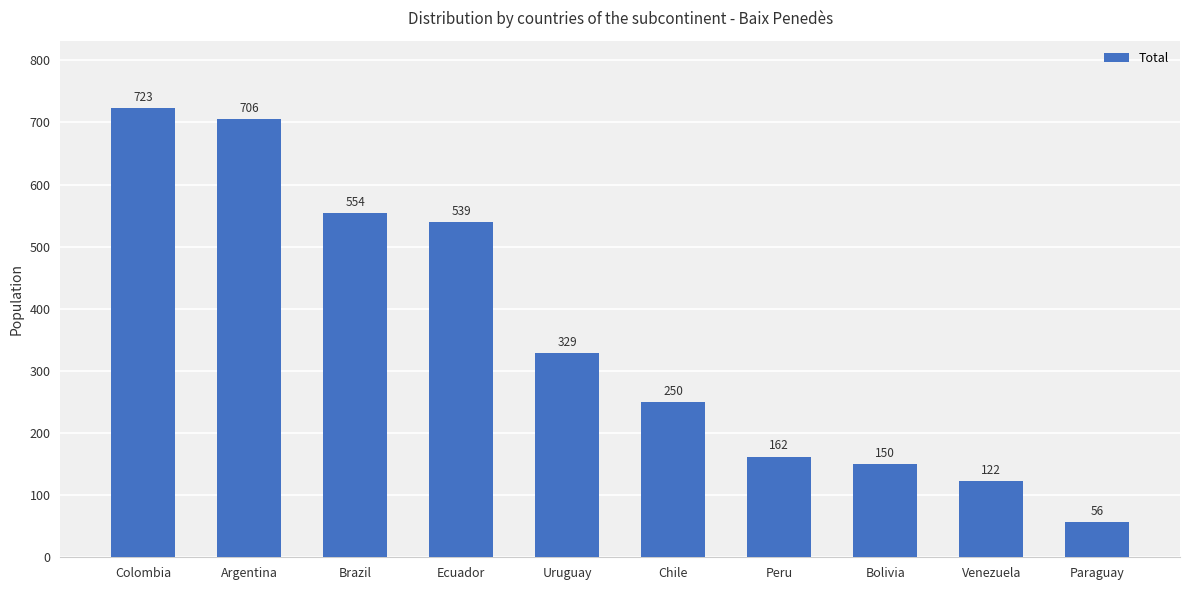

What is the label of the 7th bar from the left?

Peru